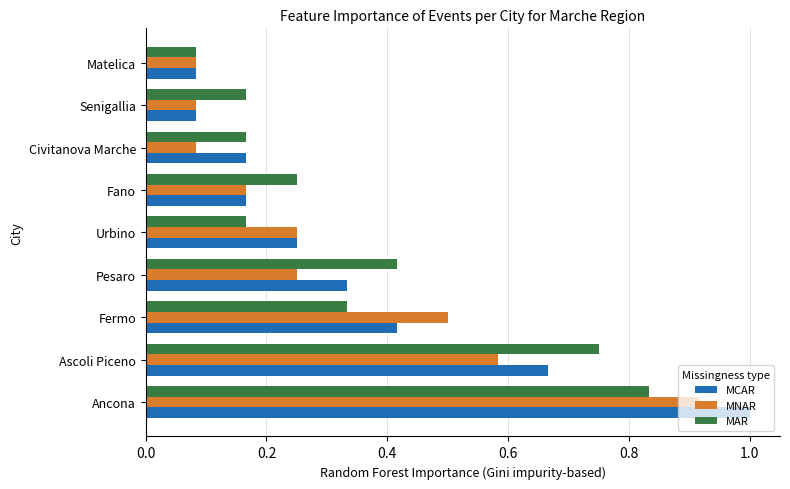

The MCAR series shows 0.4 at Ascoli Piceno. True or false?

False